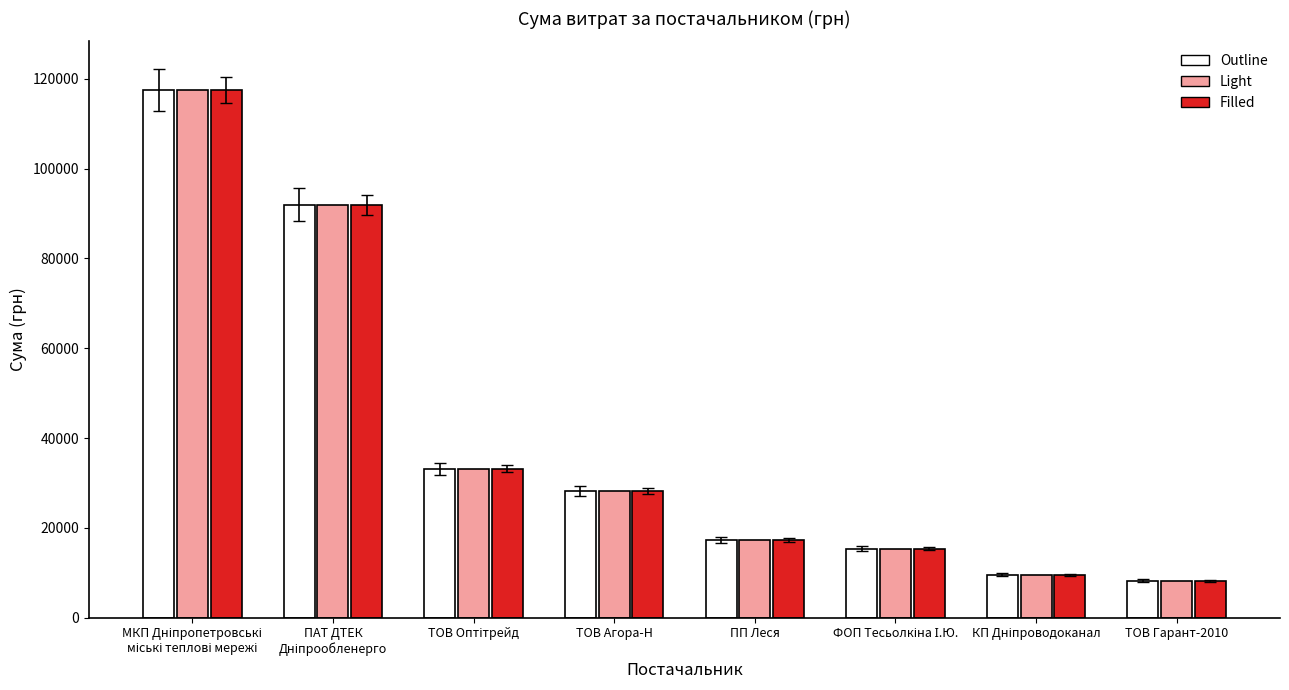

What are all the series names shown in the legend?

Outline, Light, Filled